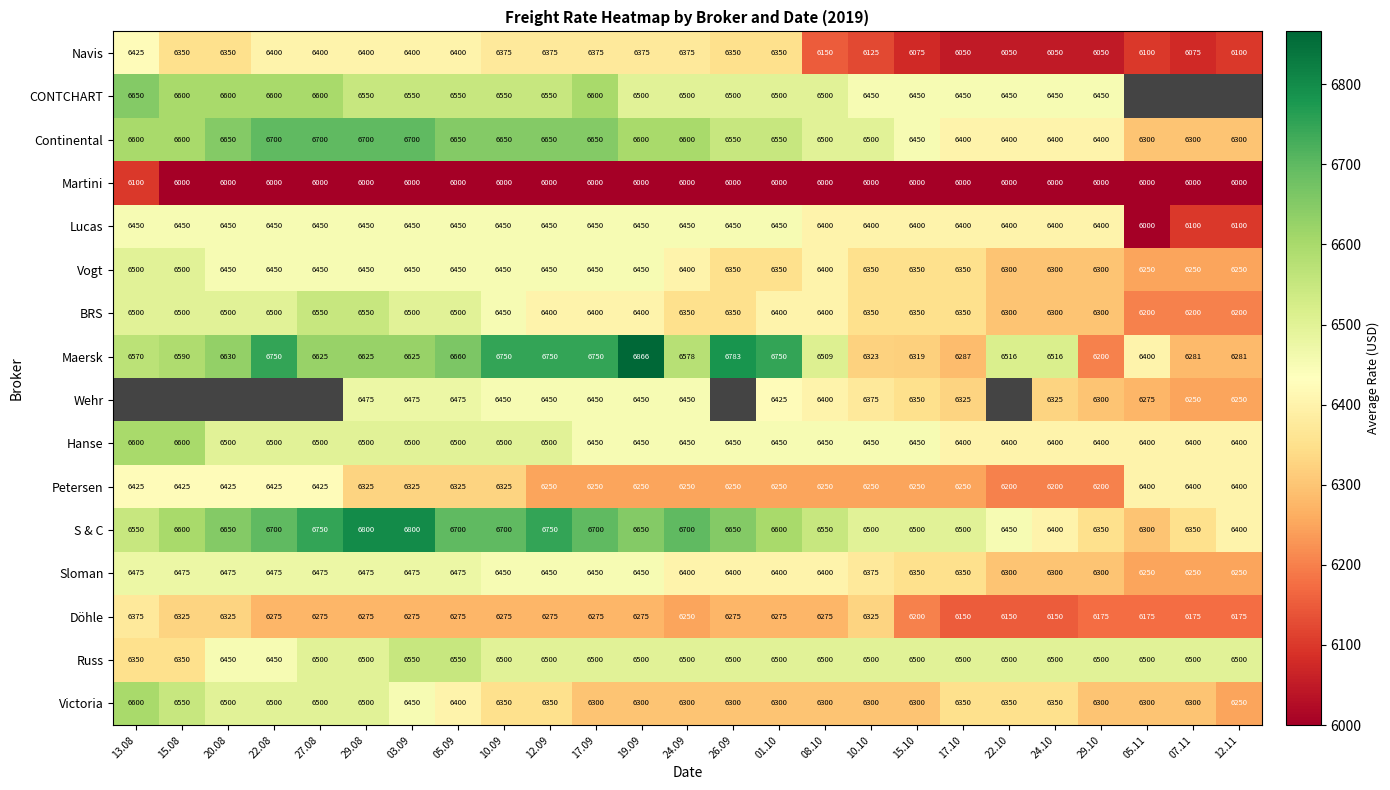

Is the value of Maersk at 03.09 greater than the value of Navis at 19.09?

Yes